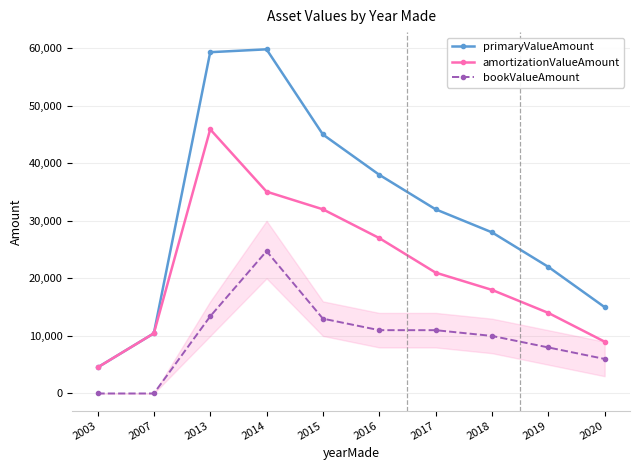

What is the value of the amortizationValueAmount point at the 2nd from the left?

10450.0